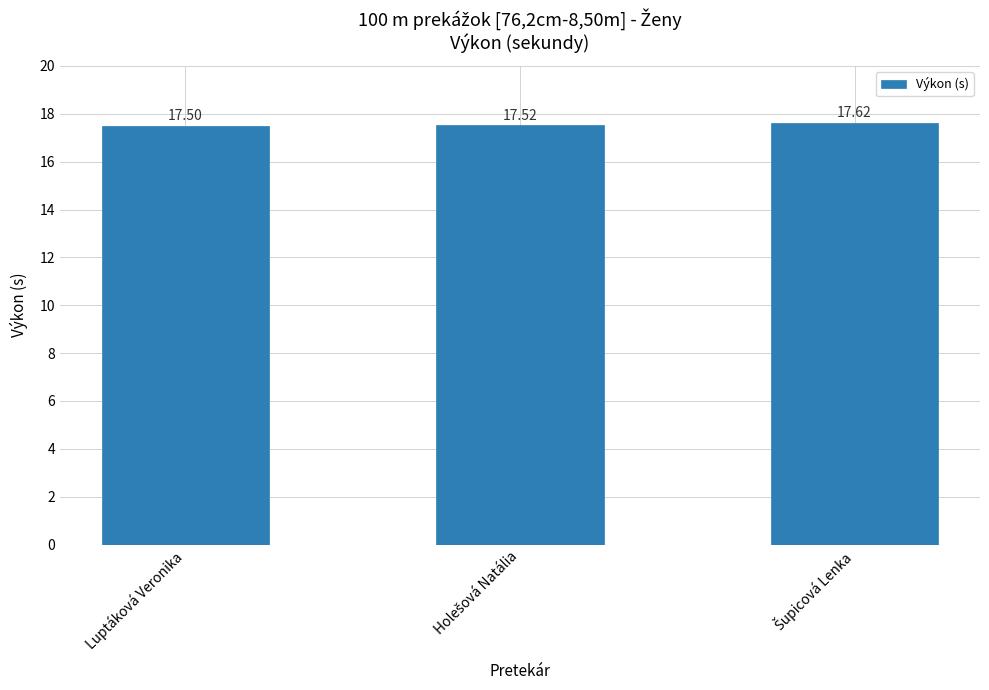

What position from the right is Luptáková Veronika?

3